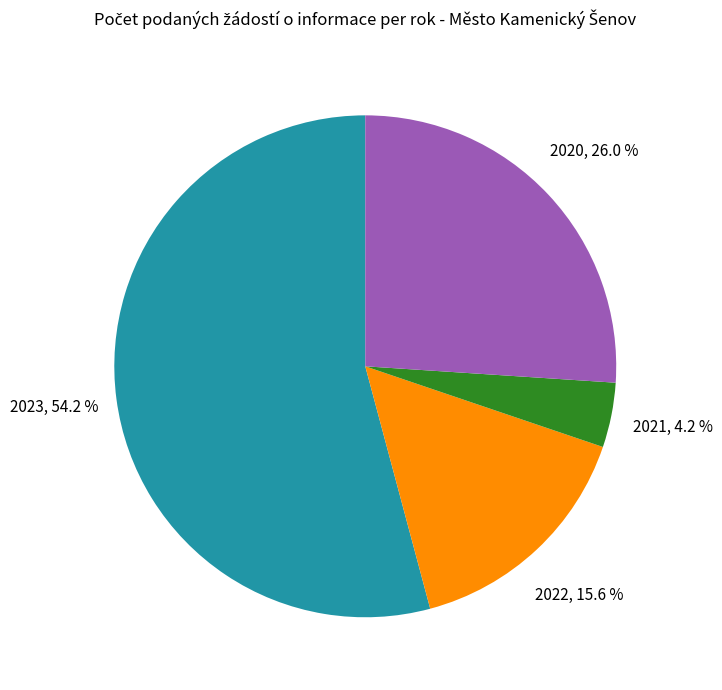

Does any single category account for the majority?

Yes